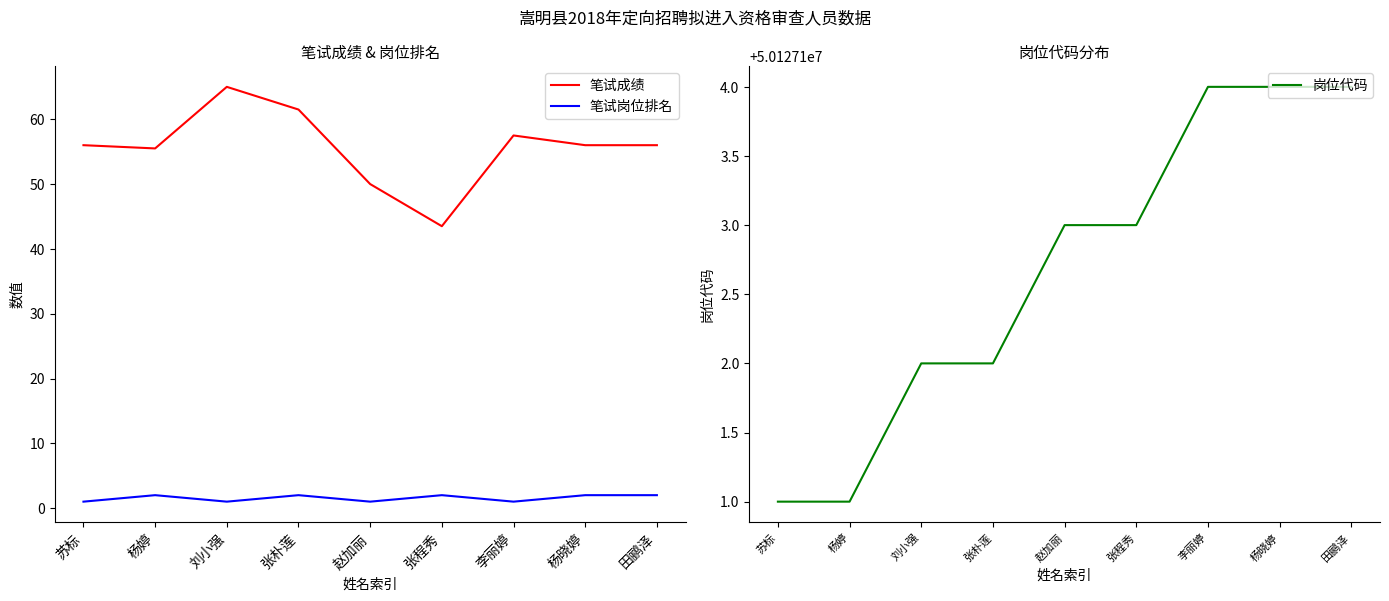

Is the value of 笔试岗位排名 at 张朴莲 greater than the value of 岗位代码 at 刘小强?

No